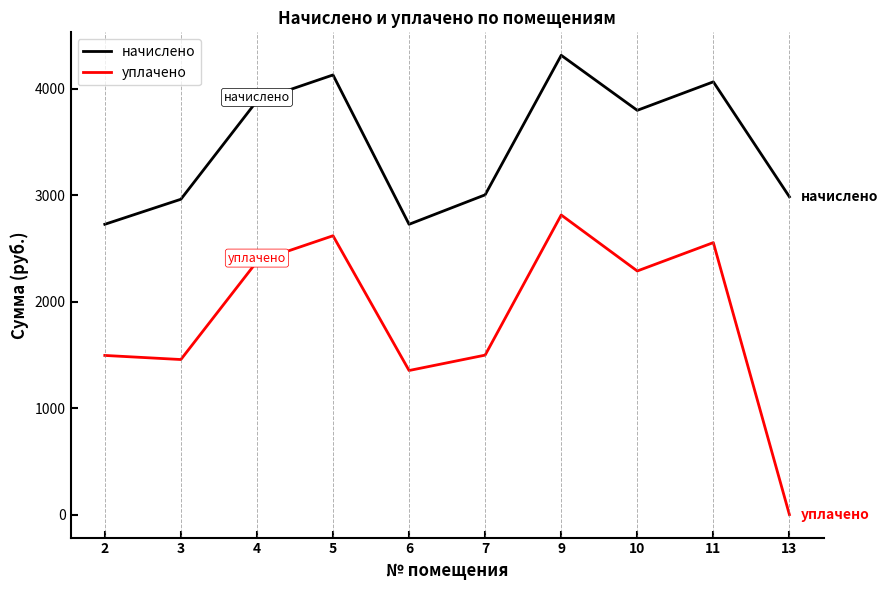

What is the lowest value of the начислено series?

2728.1